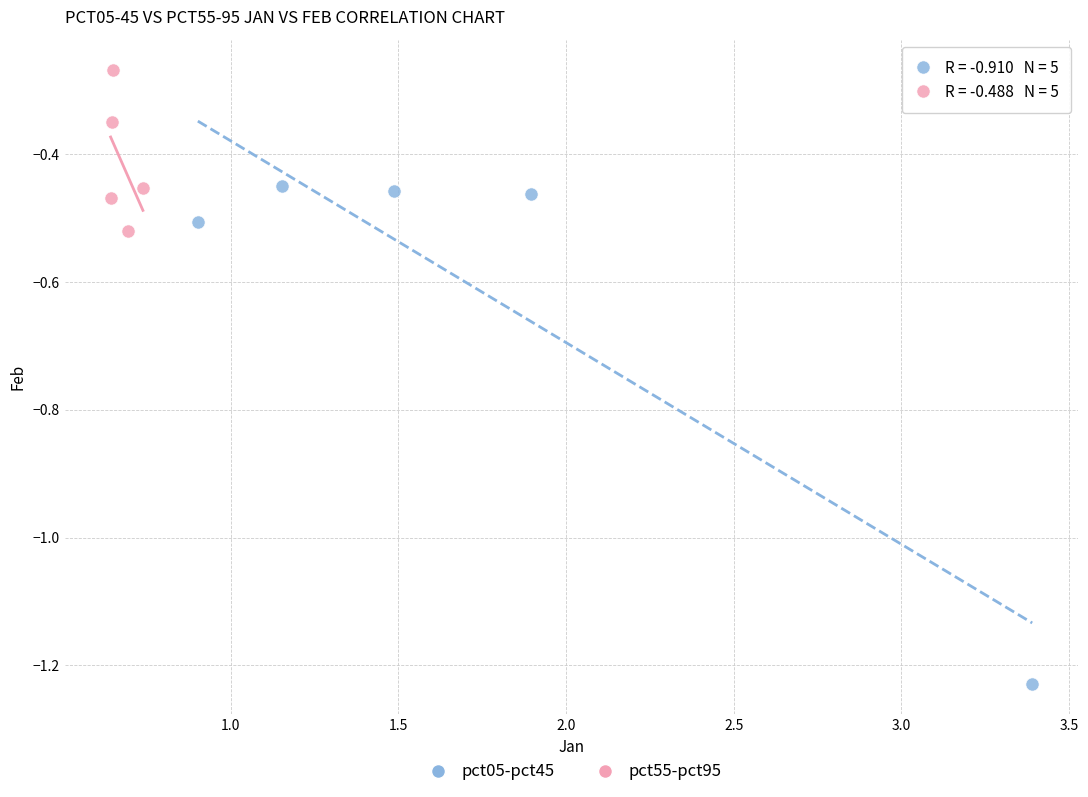

Which series contains the lowest Y value?

pct05-pct45